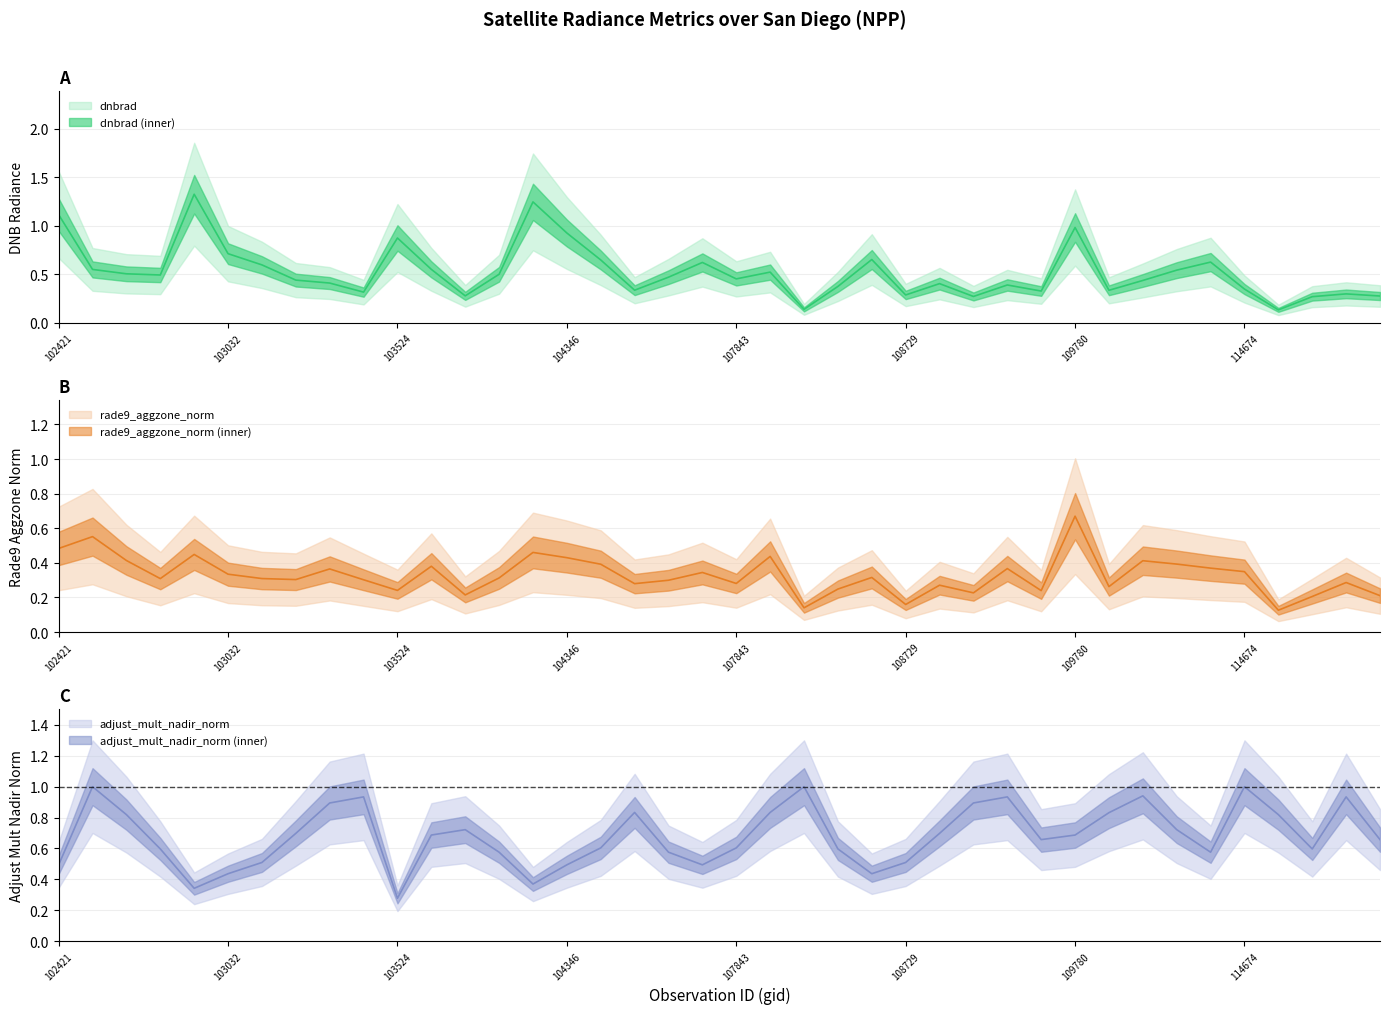

True or false: adjust_mult_nadir_norm and rade9_aggzone_norm cross at least once.

True